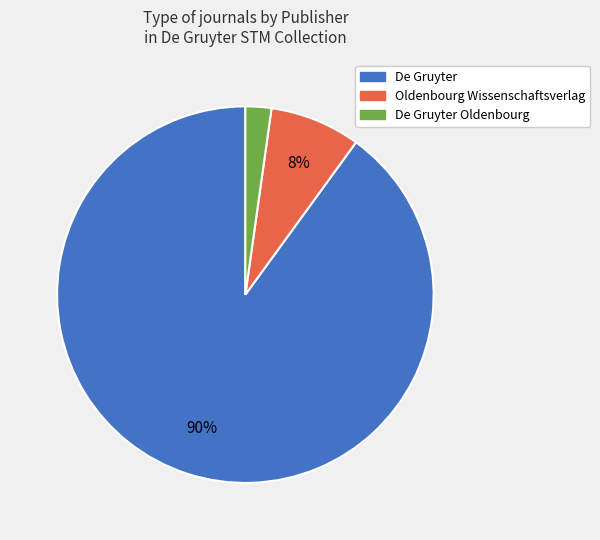

Is there a majority slice in this chart?

Yes